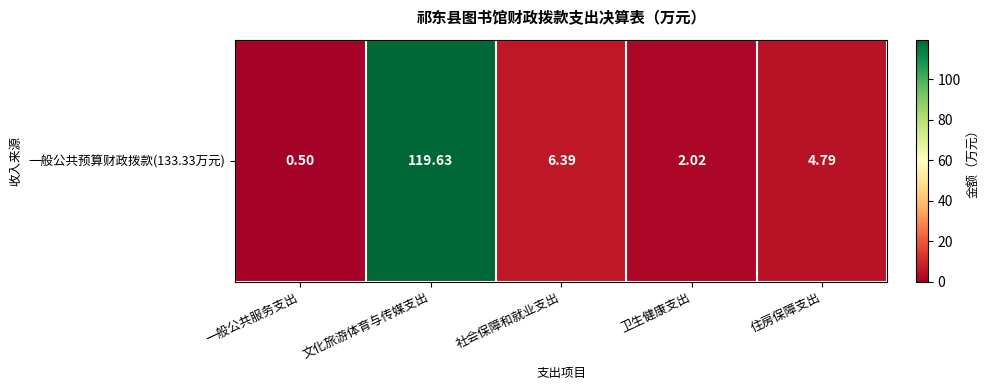

Reading left to right, what are all the values shown in this chart?

0.5	119.6	6.4	2.0	4.8